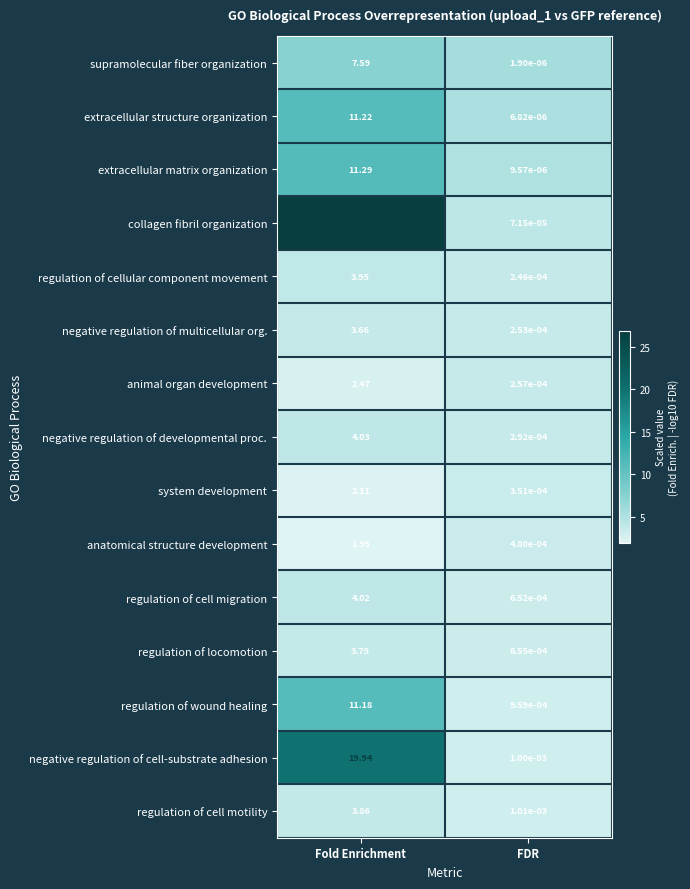

Where does the collagen fibril organization series first go above 26?

Fold Enrichment